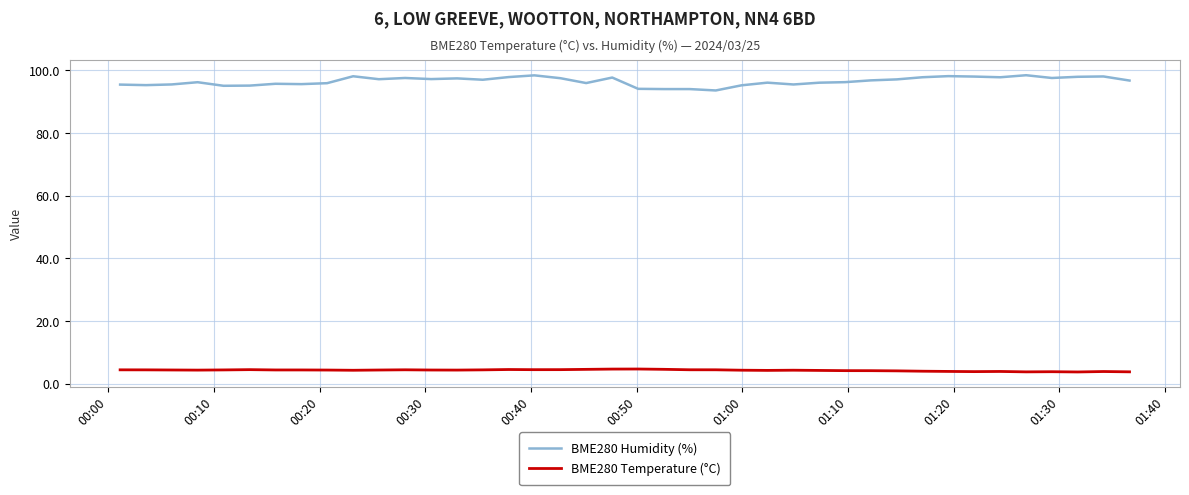

True or false: BME280 Humidity (%) and BME280 Temperature (°C) cross at least once.

False